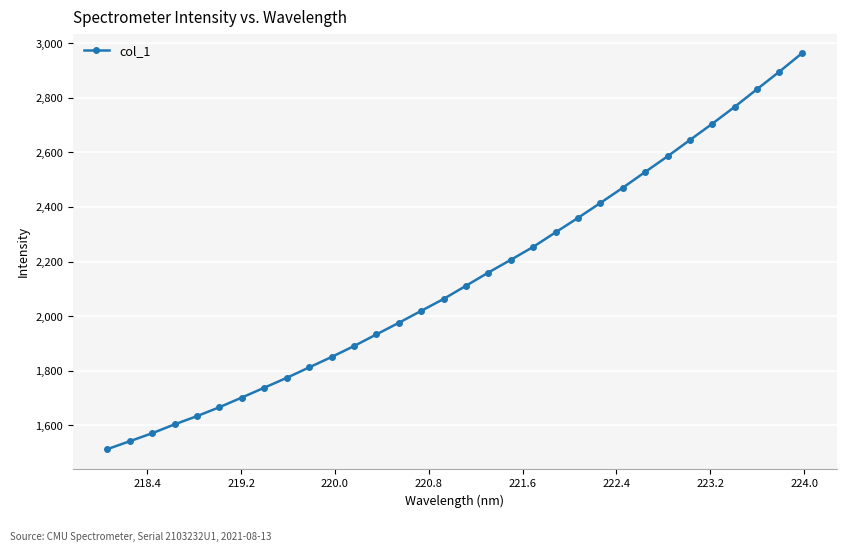

How many lines are shown in the chart?

1